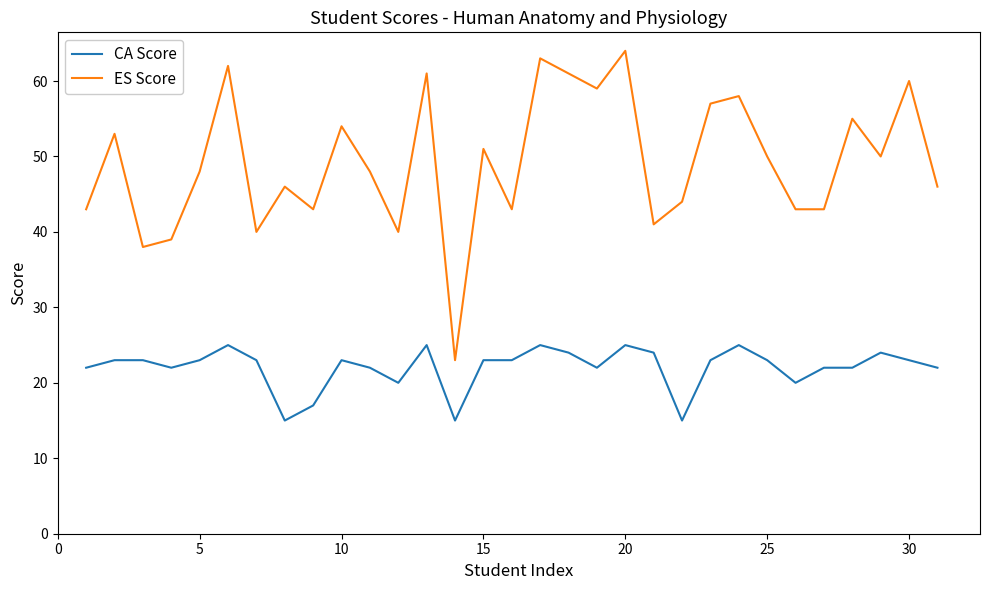

Which series has the widest spread of values?

ES Score